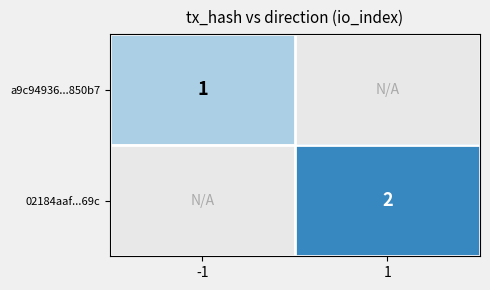

Is it true that 02184aaf...69c equals 2 at 1?

True